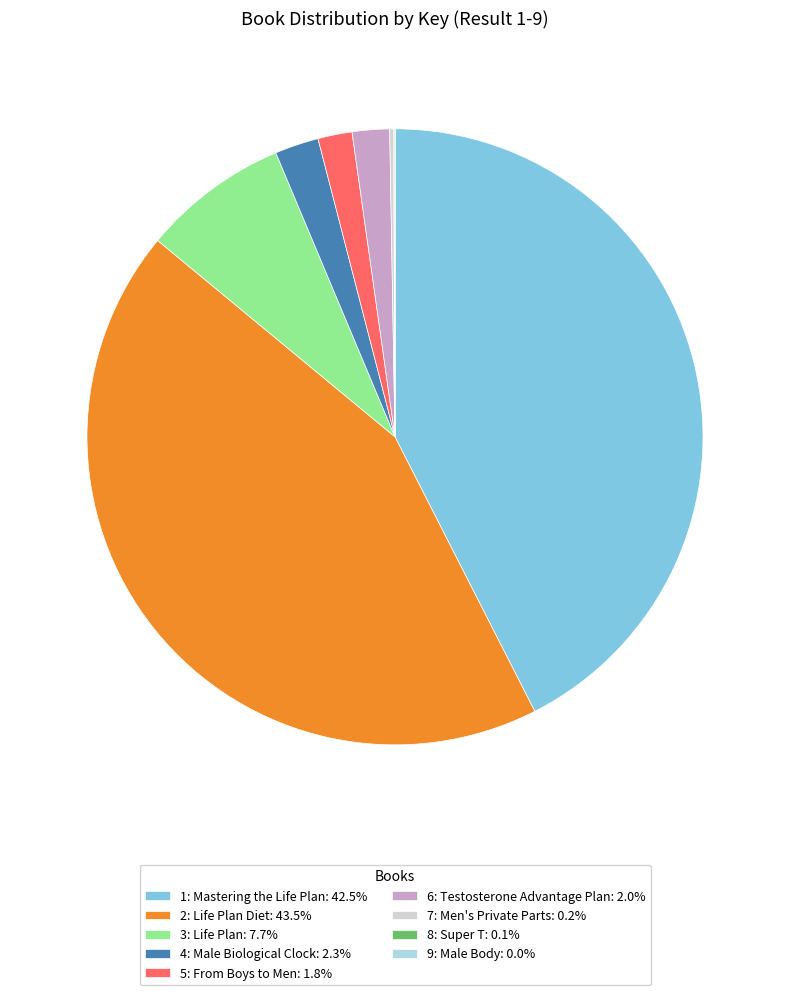

What is the ratio of the value at 3: Life Plan: 7.7% to the value at 5: From Boys to Men: 1.8%?

4.3